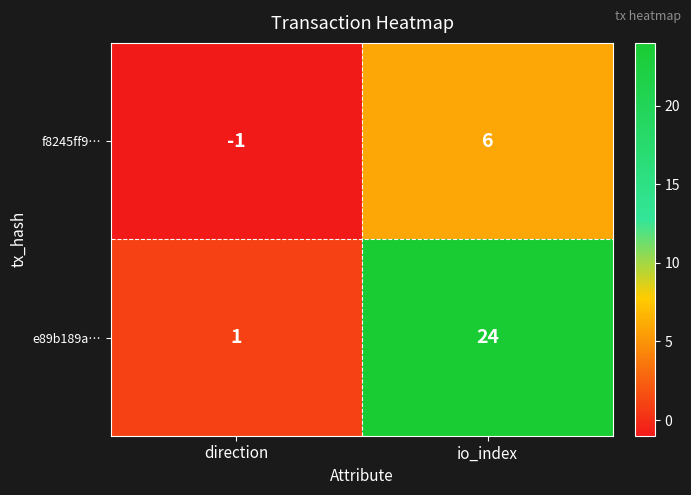

Which series has the largest total across all categories?

e89b189a…